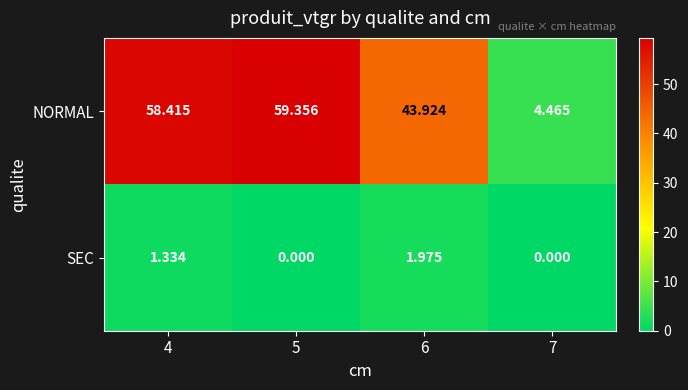

Which series has the widest spread of values?

NORMAL